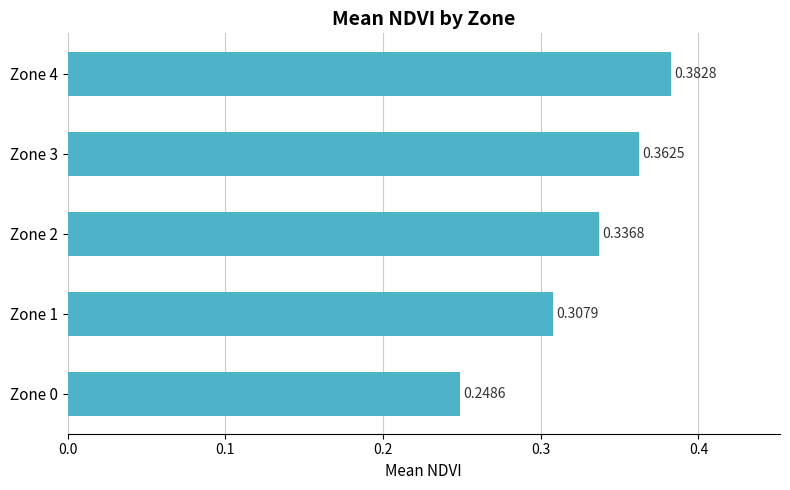

List the labels in order of value, smallest first.

Zone 0, Zone 1, Zone 2, Zone 3, Zone 4